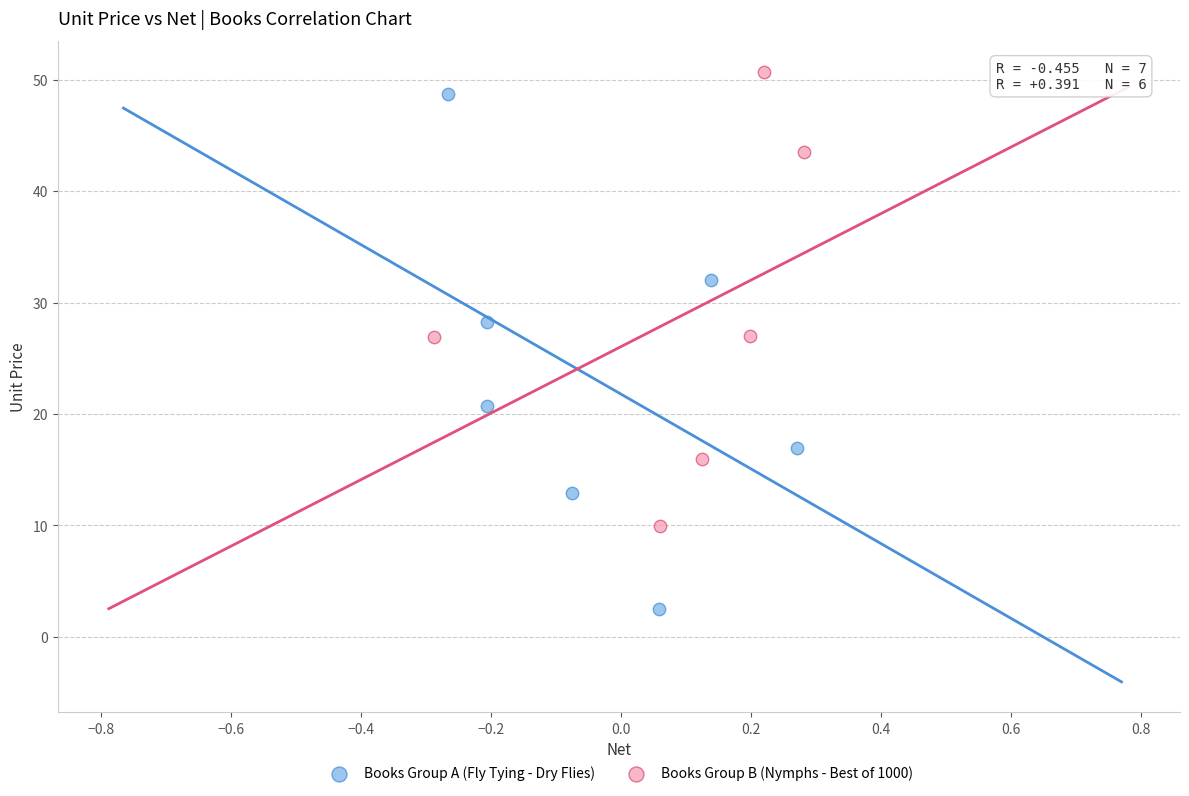

Which series reaches the minimum Y coordinate?

Books Group A (Fly Tying - Dry Flies)